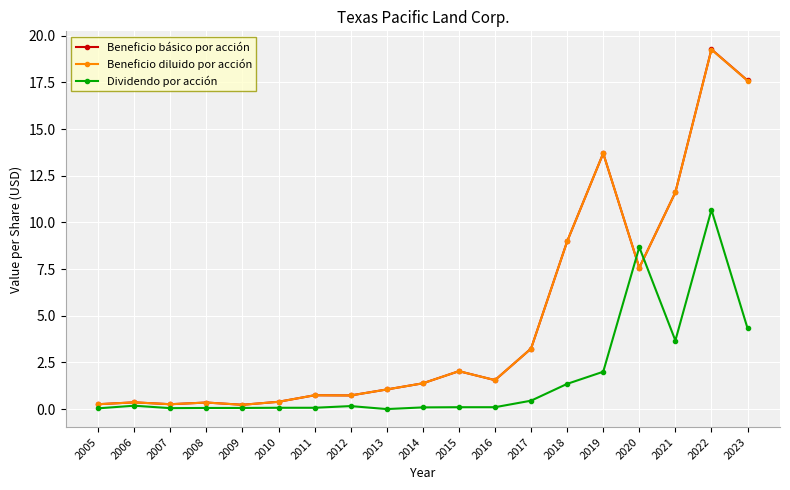

Count the number of data series in this chart.

3